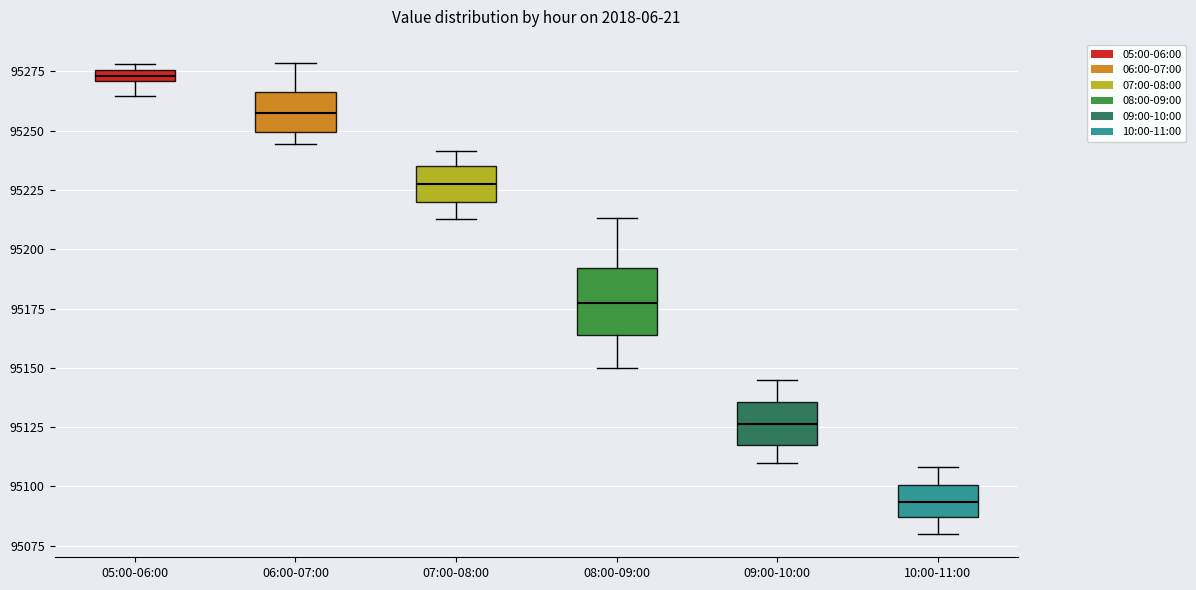

Which box has the lowest median line?

10:00-11:00